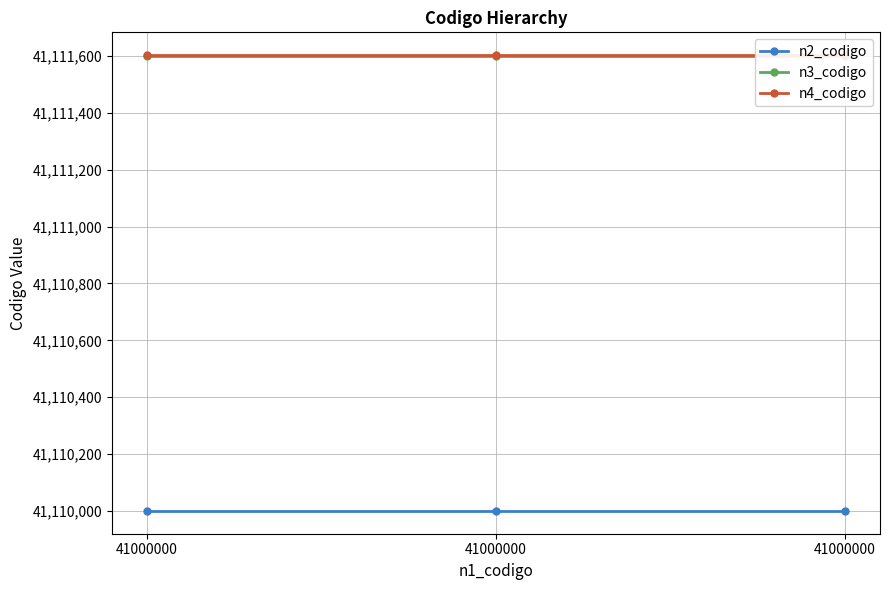

Reading left to right, extract all data points from this chart.

n2_codigo: 41110000	41110000	41110000
n3_codigo: 41111600	41111600	41111600
n4_codigo: 41111603	41111603	41111603